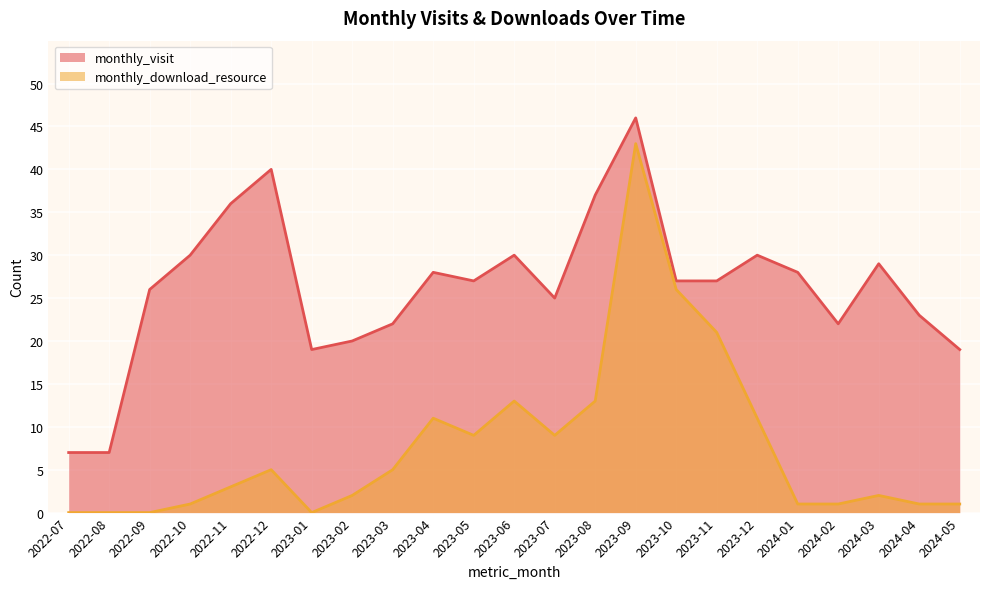

True or false: monthly_download_resource and monthly_visit intersect in this chart.

False